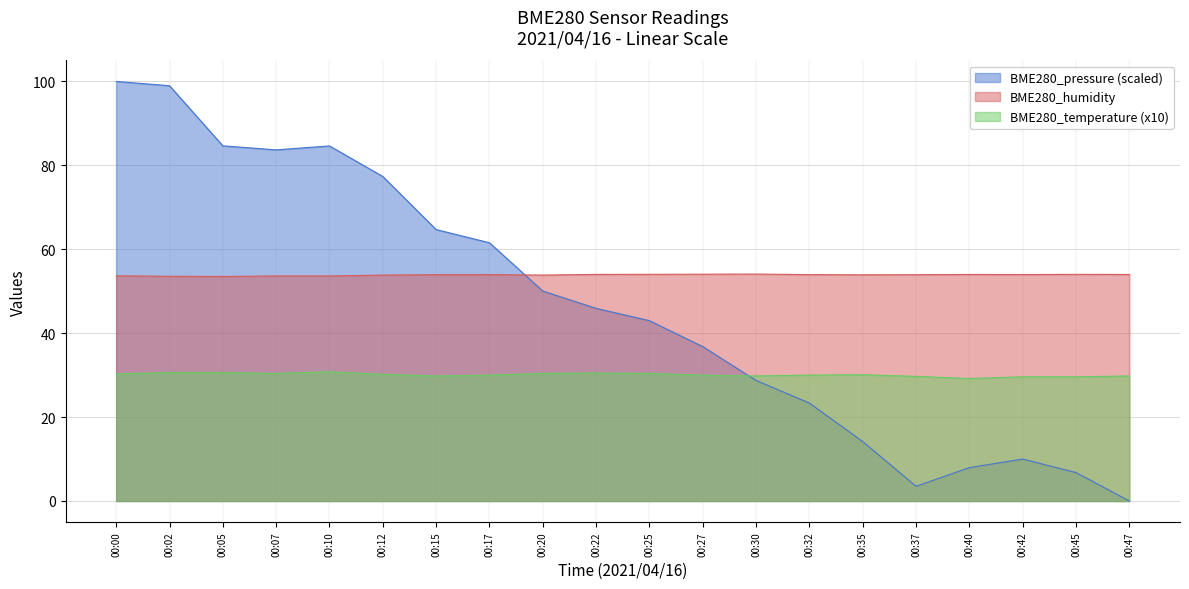

What is the value of the BME280_temperature point at the 2nd from the left?

30.6